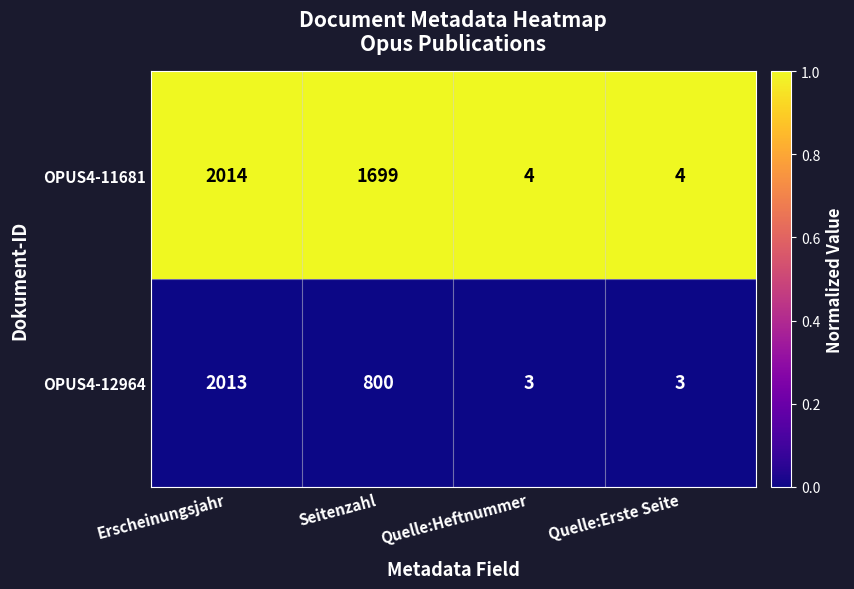

True or false: OPUS4-11681 has a value of 3030 at Seitenzahl.

False